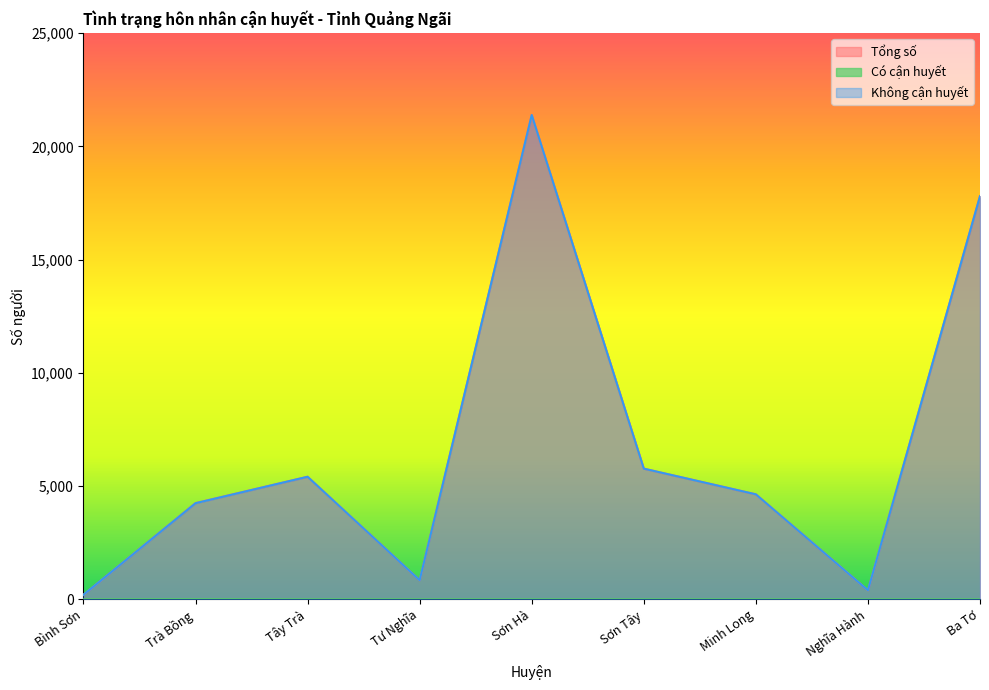

What is the label of the 1st point from the right?

Ba Tơ